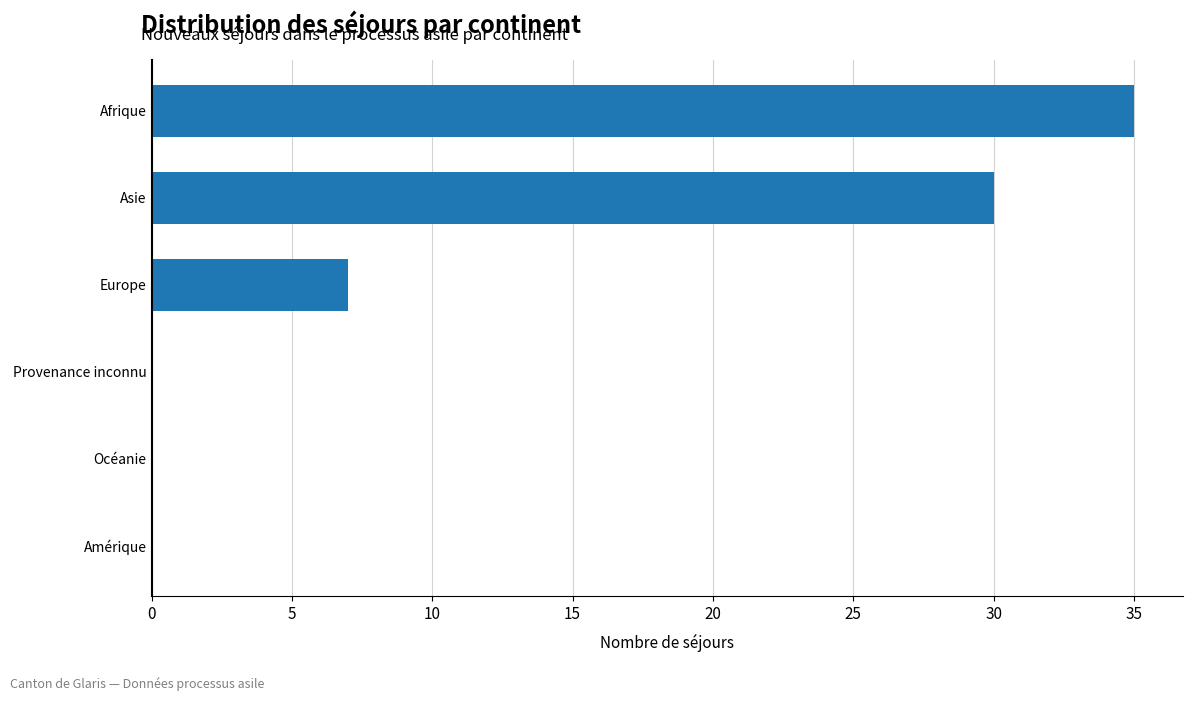

At which category does the chart reach its peak across all series?

Afrique